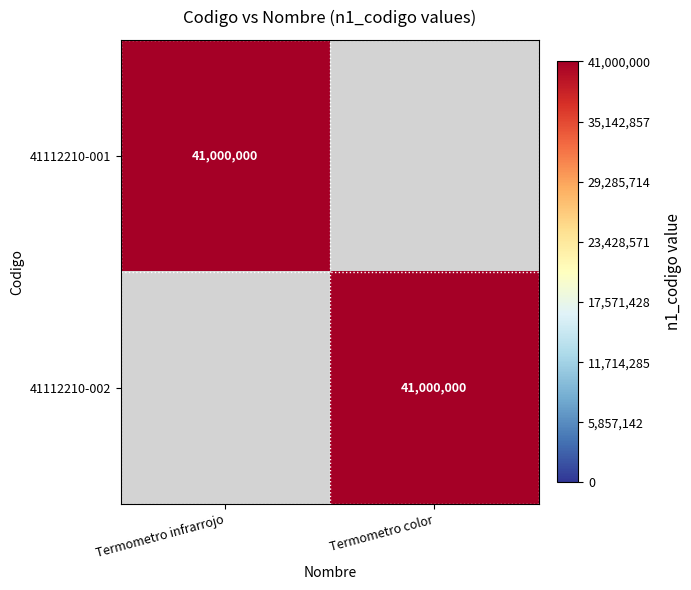

True or false: 41112210-002 has a value of 41000000 at Termometro color.

True